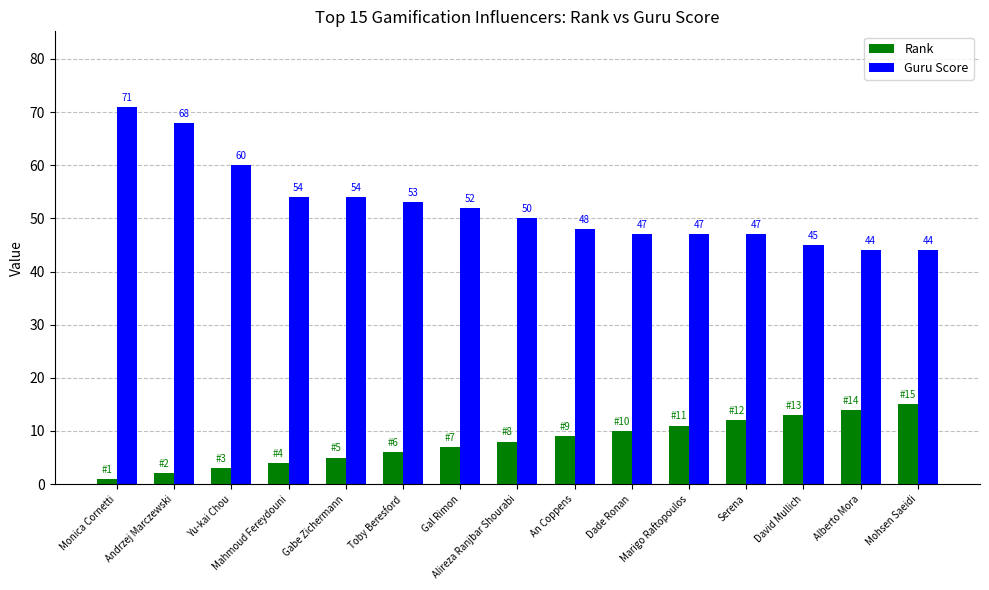

What are all the series names shown in the legend?

Rank, Guru Score